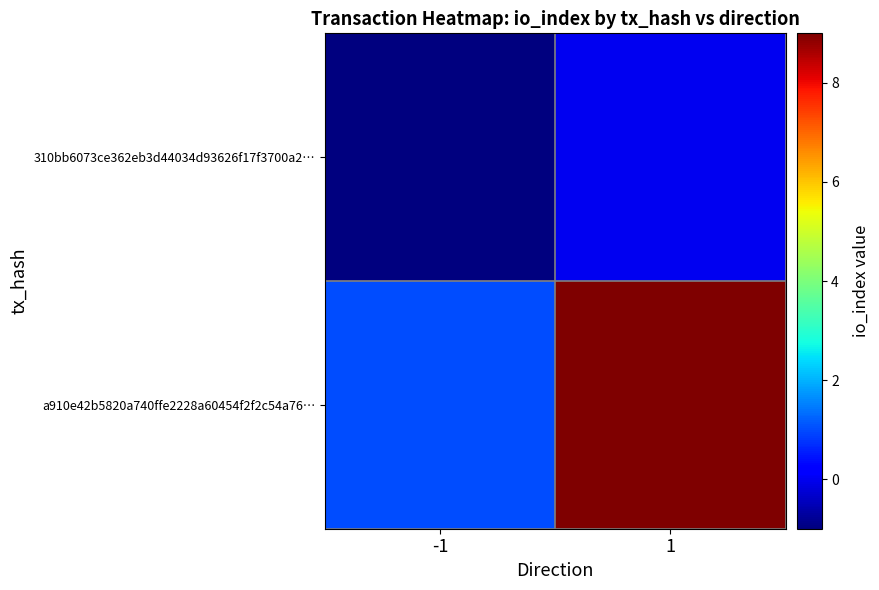

Which series has the largest total across all categories?

a910e42b5820a740ffe2228a60454f2f2c54a76…